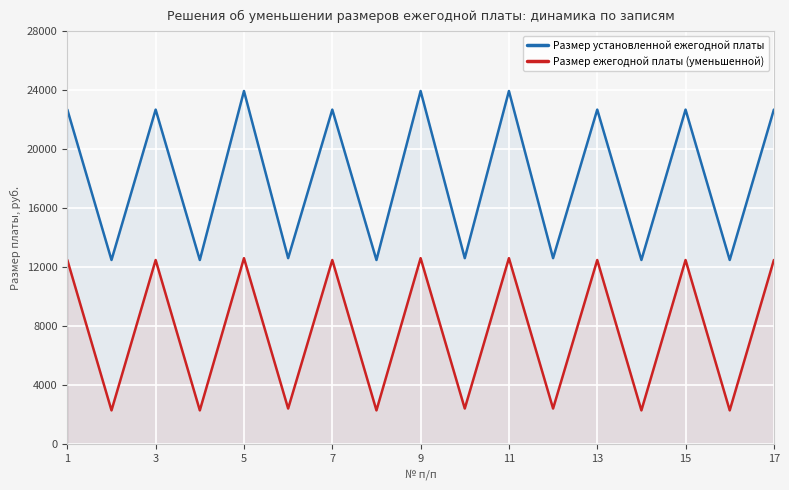

What is the total value across all series at 1?

35154